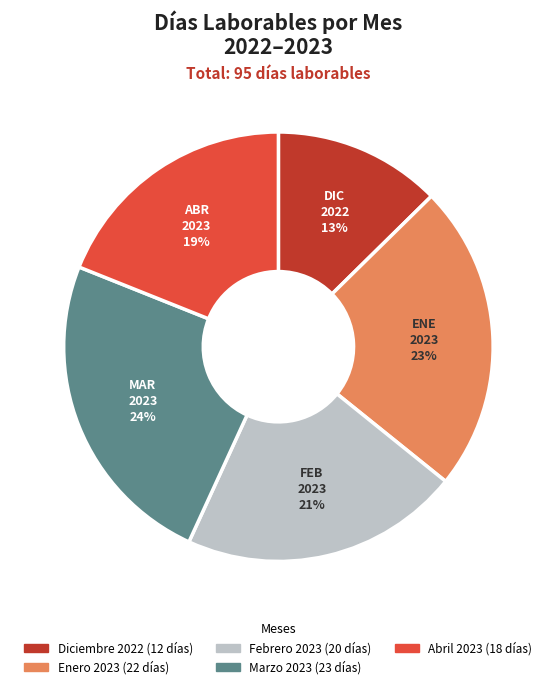

What percentage is the Abril 2023 slice, to the nearest percent?

19%